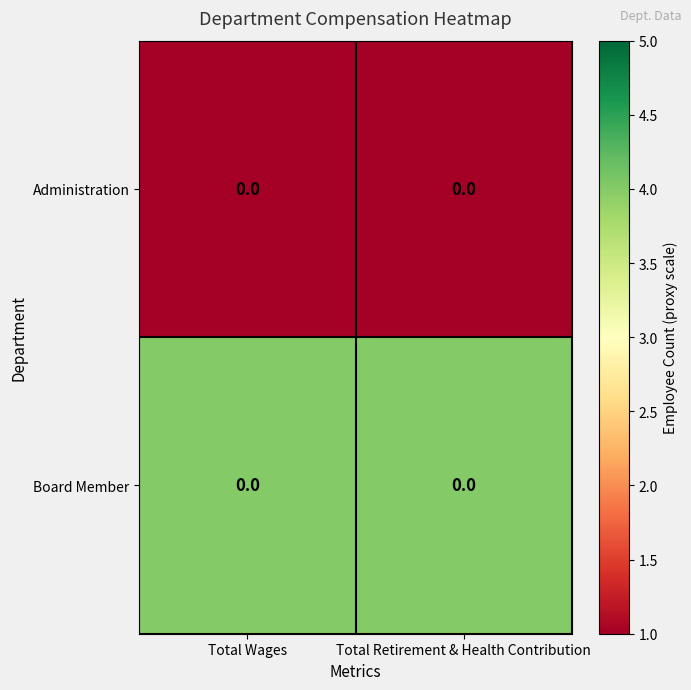

At which category does the chart reach its peak across all series?

Total Wages